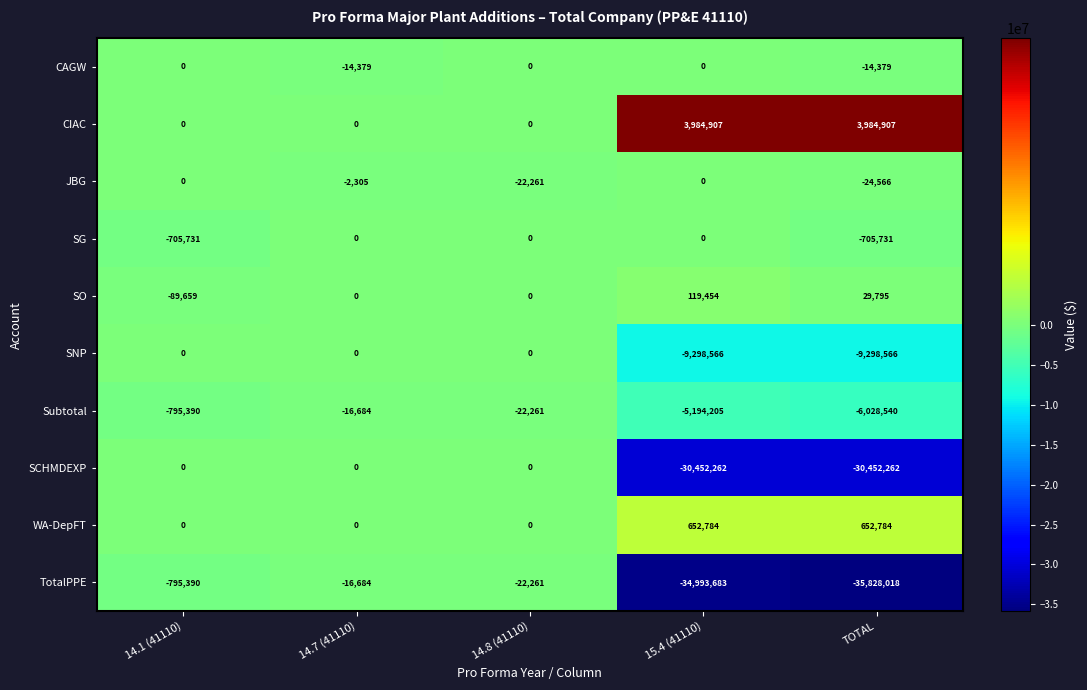

What is the difference between the highest and lowest values at 14.8 (41110)?

22261